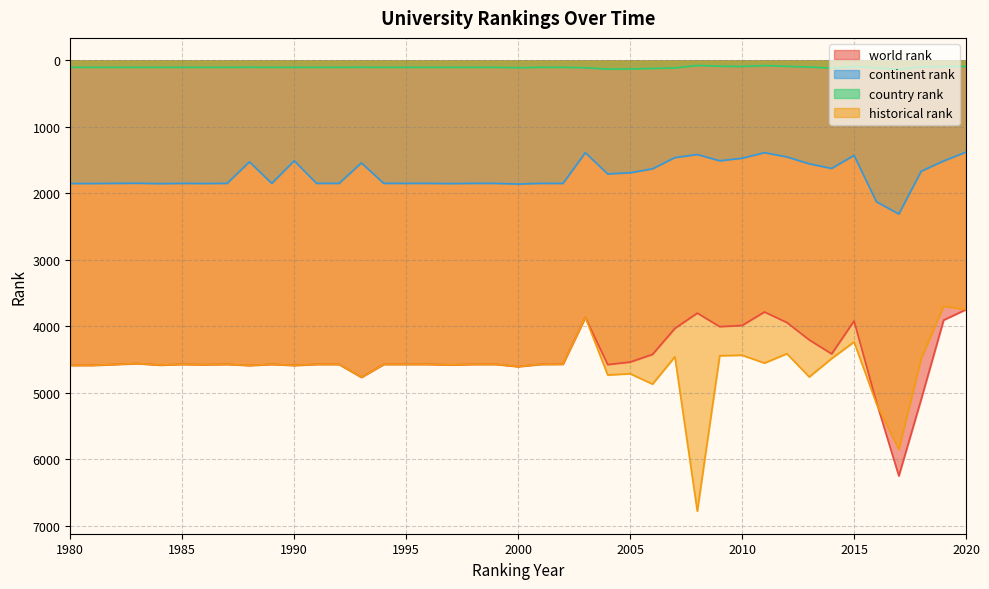

Reading left to right, extract all data points from this chart.

world rank: 4585.0	4585.0	4558.0	4581.0	4570.0	4575.0	4570.0	4587.0	4570.0	4586.0	4570.0	4570.0	4765.0	4570.0	4570.0	4570.0	4578.0	4570.0	4570.0	4604.0	4570.0	4568.0	3865.0	4574.0	4536.0	4421.0	4029.0	3800.0	4003.0	3985.0	3783.0	3941.0	4203.0	4413.0	3918.0	5139.0	6248.0	5093.0	3905.0	3746.0
continent rank: 1851.0	1851.0	1847.0	1853.0	1849.0	1851.0	1849.0	1526.0	1849.0	1509.0	1849.0	1849.0	1541.0	1849.0	1849.0	1849.0	1852.0	1849.0	1849.0	1859.0	1849.0	1850.0	1387.0	1707.0	1689.0	1630.0	1461.0	1415.0	1509.0	1471.0	1387.0	1451.0	1555.0	1624.0	1428.0	2125.0	2310.0	1666.0	1512.0	1379.0
country rank: 104.0	104.0	104.0	104.0	104.0	104.0	104.0	103.0	104.0	104.0	104.0	104.0	103.0	104.0	104.0	104.0	104.0	104.0	104.0	110.0	104.0	104.0	110.0	131.0	129.0	121.0	113.0	76.0	87.0	91.0	78.0	89.0	99.0	116.0	91.0	111.0	136.0	97.0	92.0	92.0
historical rank: 4585.0	4585.0	4558.0	4581.0	4570.0	4575.0	4570.0	4587.0	4570.0	4586.0	4570.0	4570.0	4765.0	4570.0	4570.0	4570.0	4578.0	4570.0	4570.0	4604.0	4570.0	4568.0	3865.0	4730.0	4711.5	4867.0	4456.0	6778.5	4440.5	4433.0	4551.0	4410.0	4759.0	4482.0	4233.5	5161.0	5848.5	4482.7	3694.3	3747.0